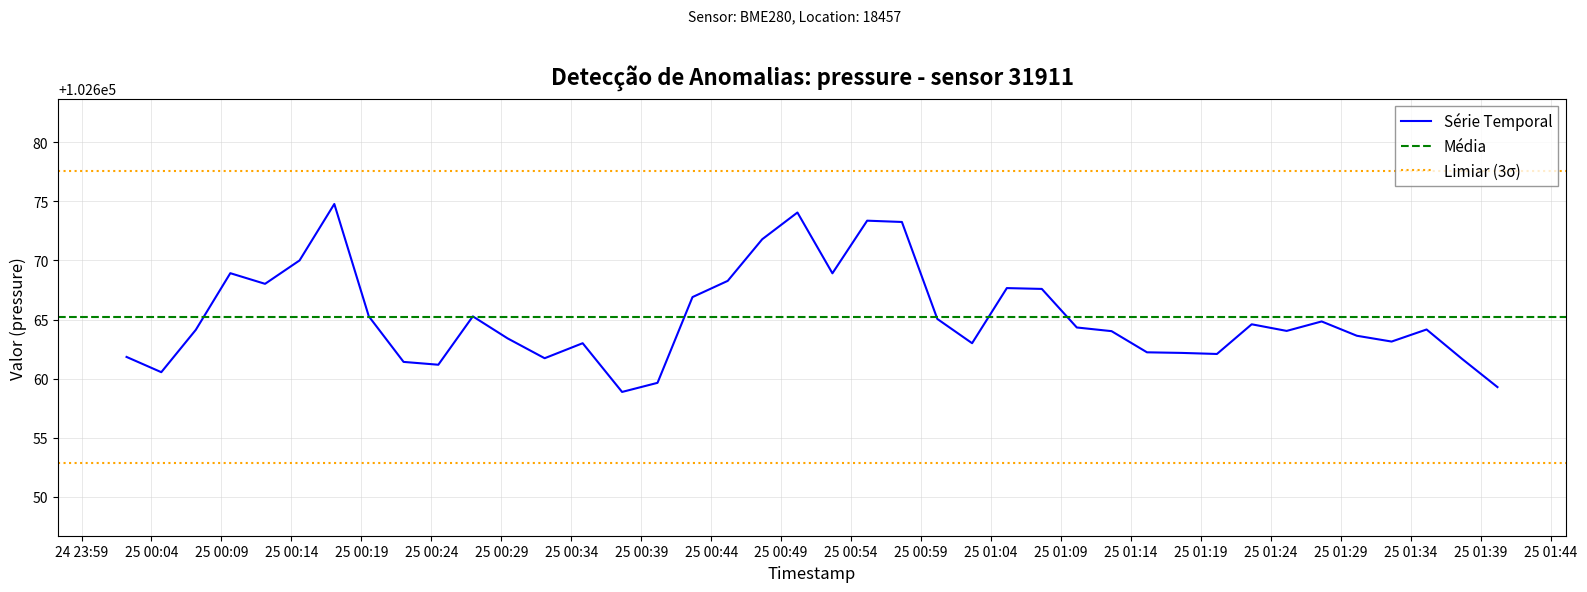

How many data points are above 102664?

23